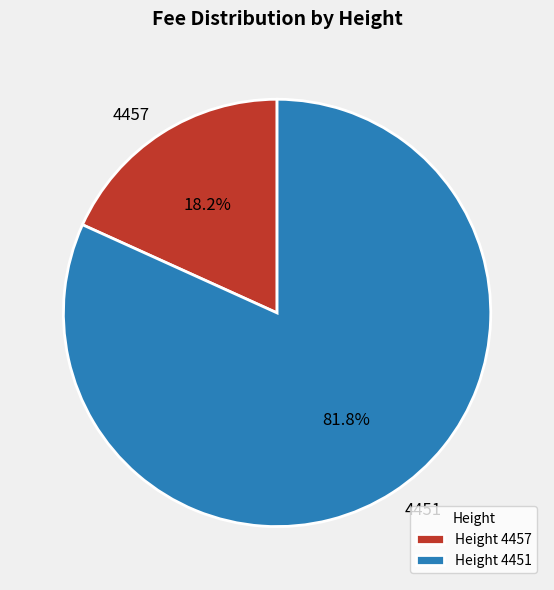

Between 4457 and 4451, which is larger?

4451